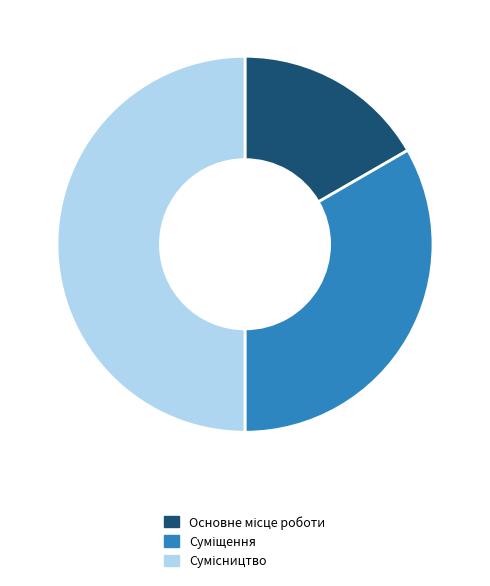

How many segments does this pie chart have?

3